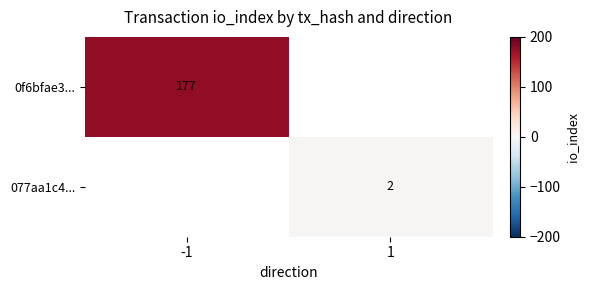

The 0f6bfae3... series shows 297 at -1. True or false?

False